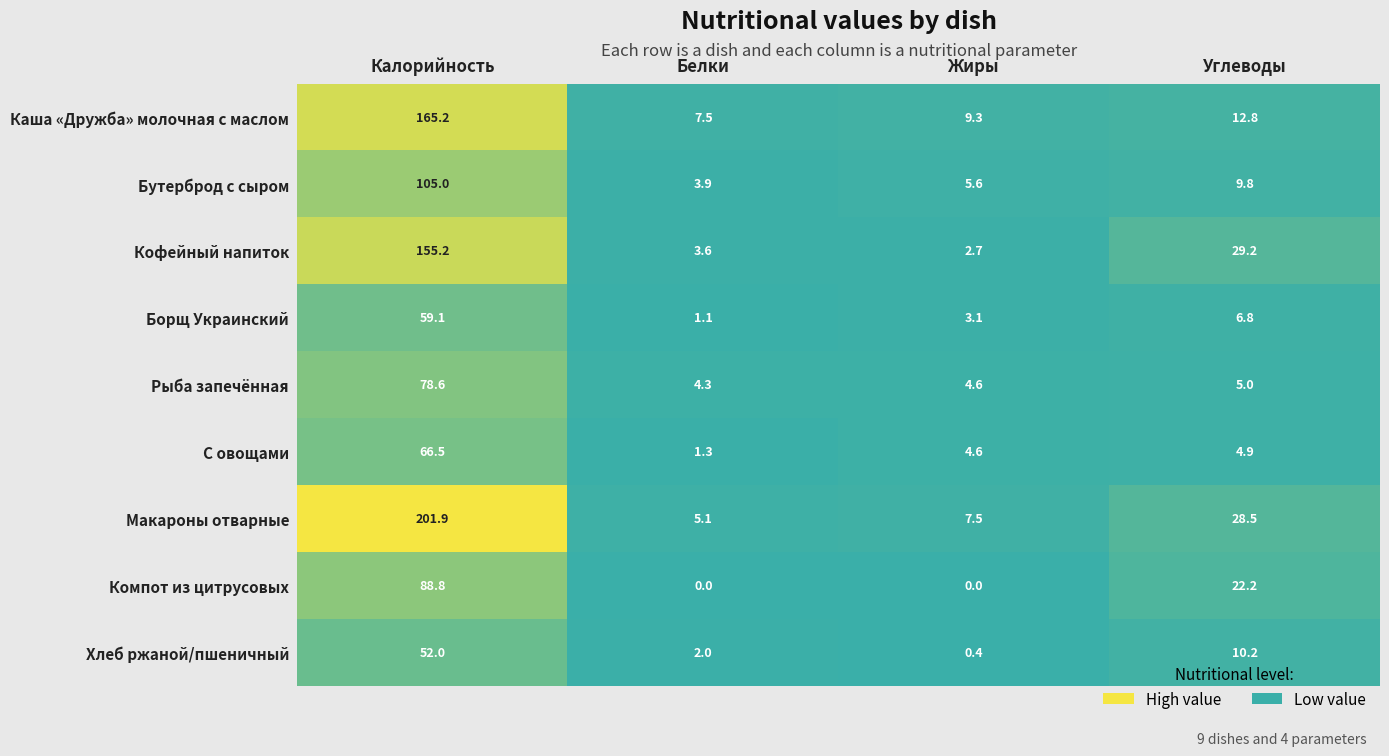

What is the difference between the Макароны отварные values at Углеводы and Жиры?

21.0